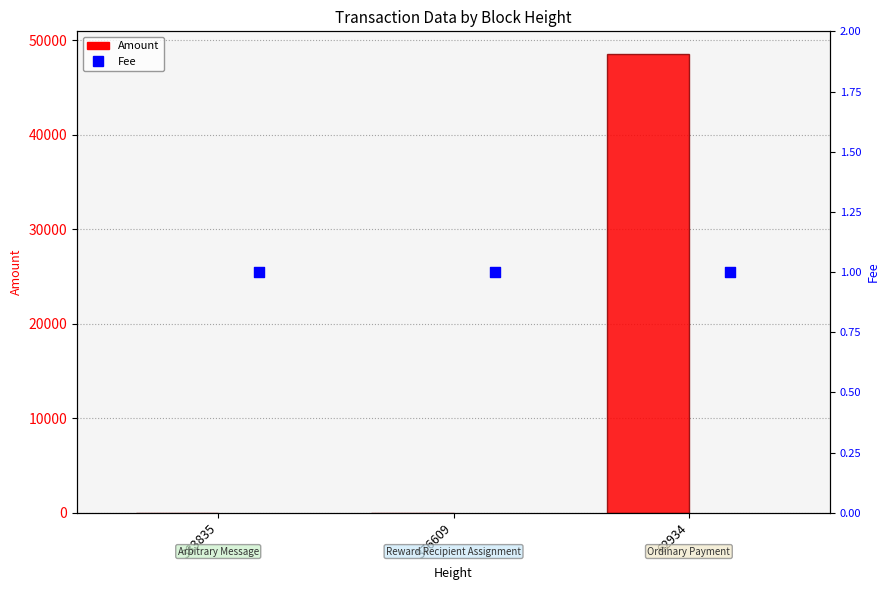

At which category is the sum across all series the highest?

62934